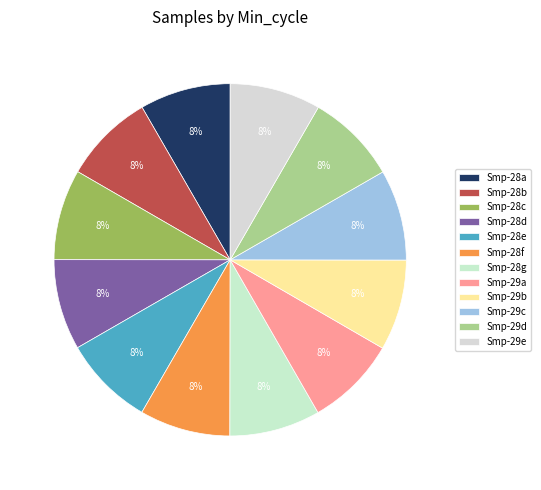

Does any single category account for the majority?

No